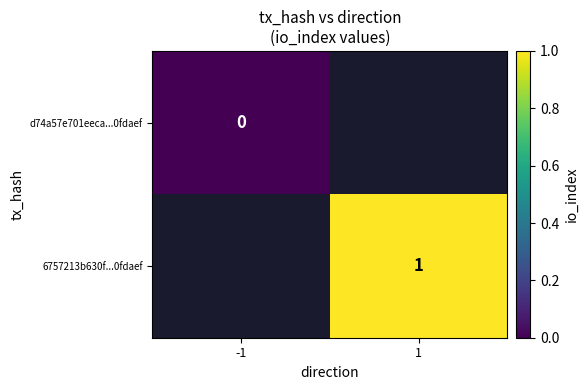

What is the greatest value displayed?

1.0